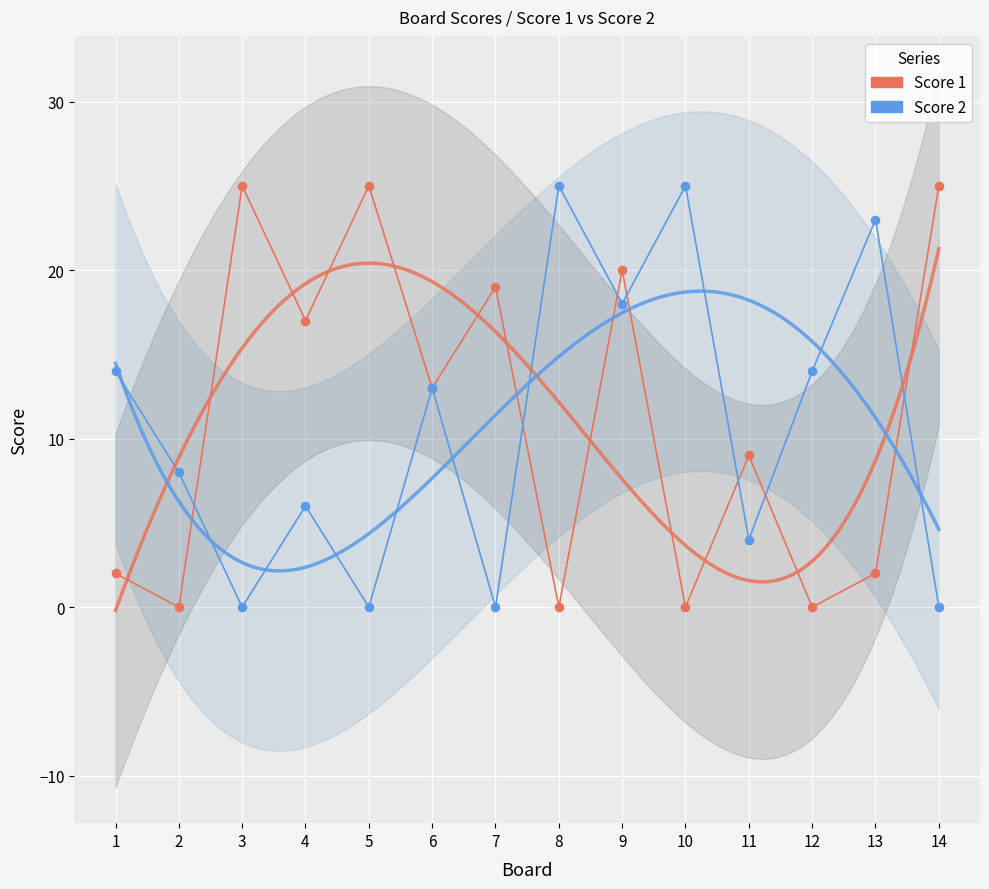

What are all the series names shown in the legend?

Score 1, Score 2